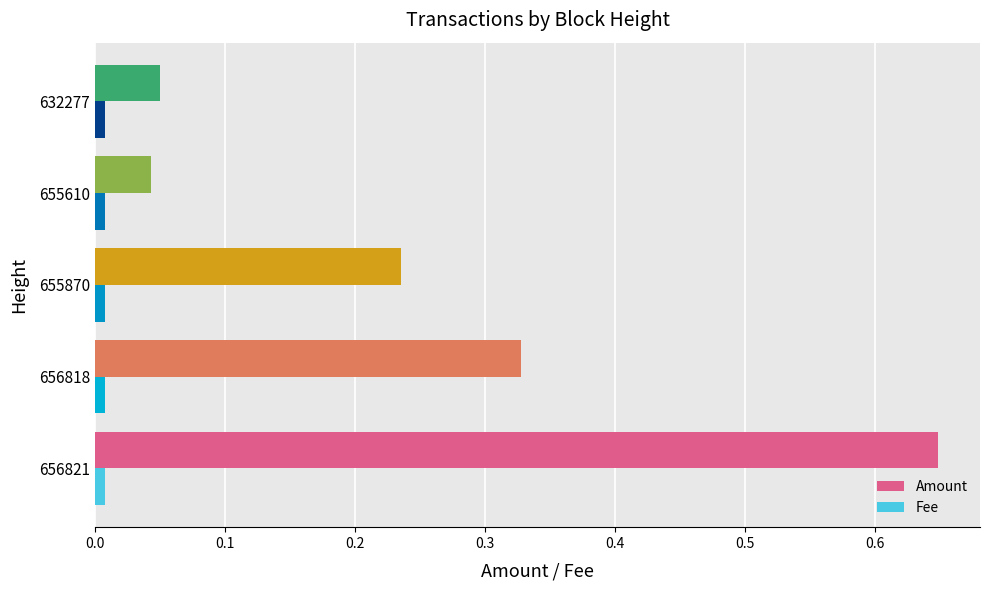

Rank the series at 632277 from lowest to highest value.

Fee, Amount